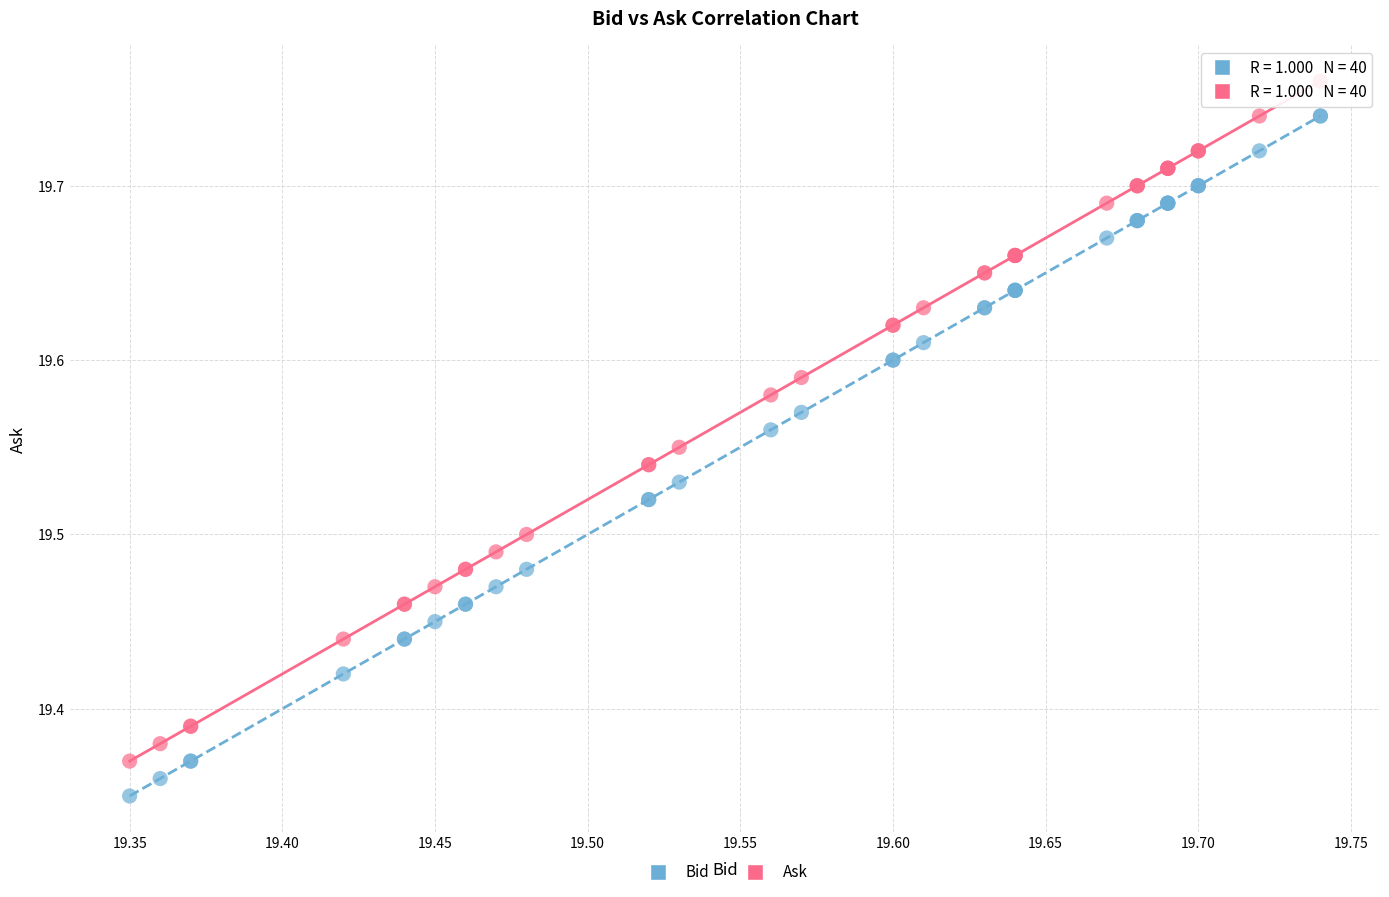

Which series contains the lowest Y value?

Bid